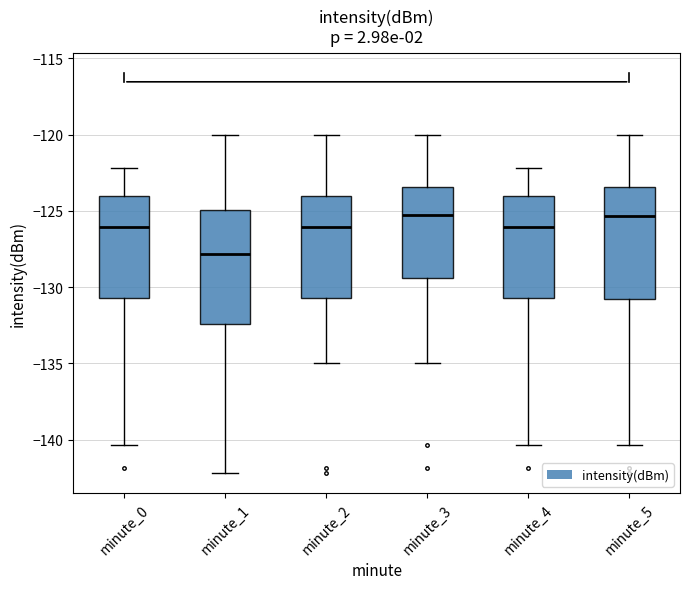

Reading left to right, transcribe this box plot: for each box, give where its median line is, the range the box spans, and where its two whiskers end, as read against the y-axis. The values are not printed on the chart, so give them approximately, as read against the axis.

minute_0: median -126.0, box -130.5 to -124.0, whiskers -140.5 to -122.0
minute_1: median -128.0, box -132.5 to -125.0, whiskers -142.0 to -120.0
minute_2: median -126.0, box -130.5 to -124.0, whiskers -135.0 to -120.0
minute_3: median -125.5, box -129.5 to -123.5, whiskers -135.0 to -120.0
minute_4: median -126.0, box -130.5 to -124.0, whiskers -140.5 to -122.0
minute_5: median -125.5, box -131.0 to -123.5, whiskers -140.5 to -120.0